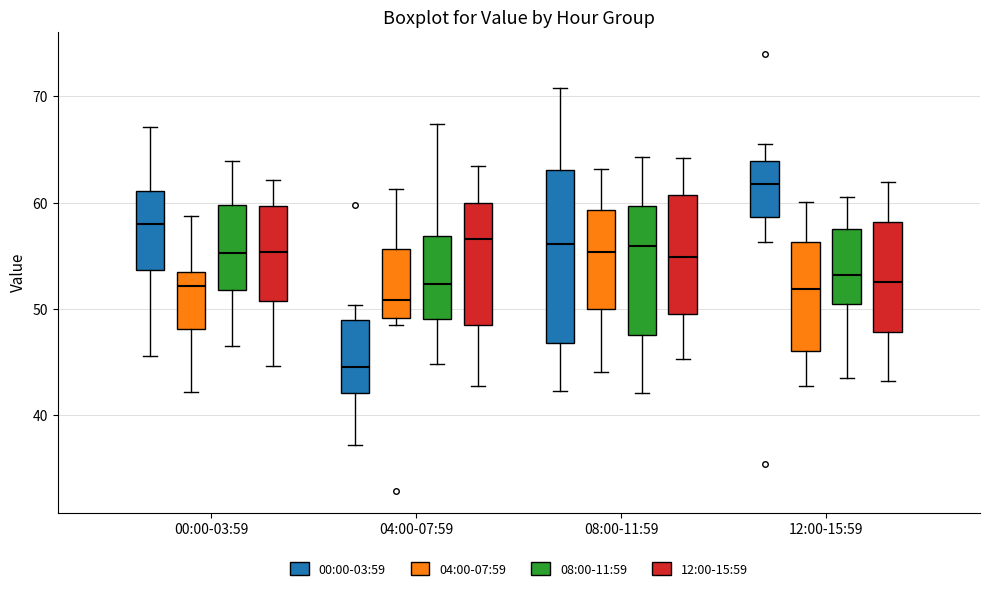

Where does the upper whisker of the box for 00:00-03:59 (04:00-07:59) end on the y-axis? The values are not printed on the chart, so give them approximately, as read against the axis.

59